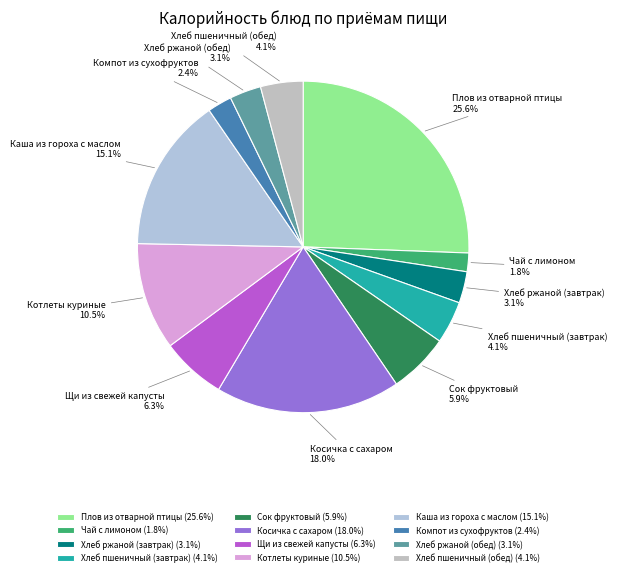

What percentage do Плов из отварной птицы and Чай с лимоном together represent?

27.4%